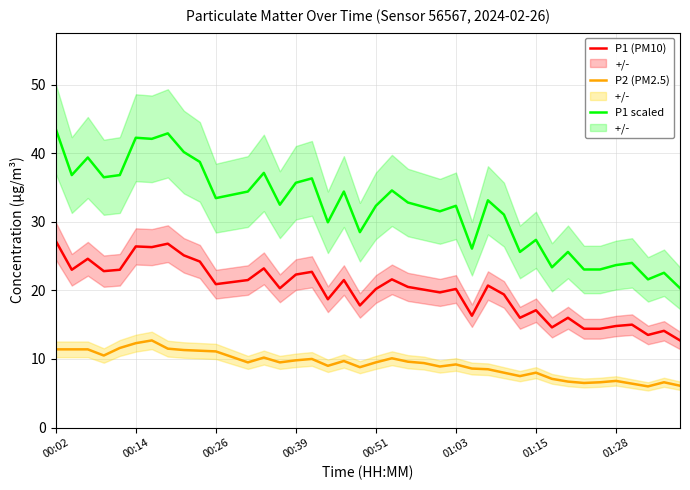

True or false: P1 (PM10) and P1 scaled cross at least once.

False